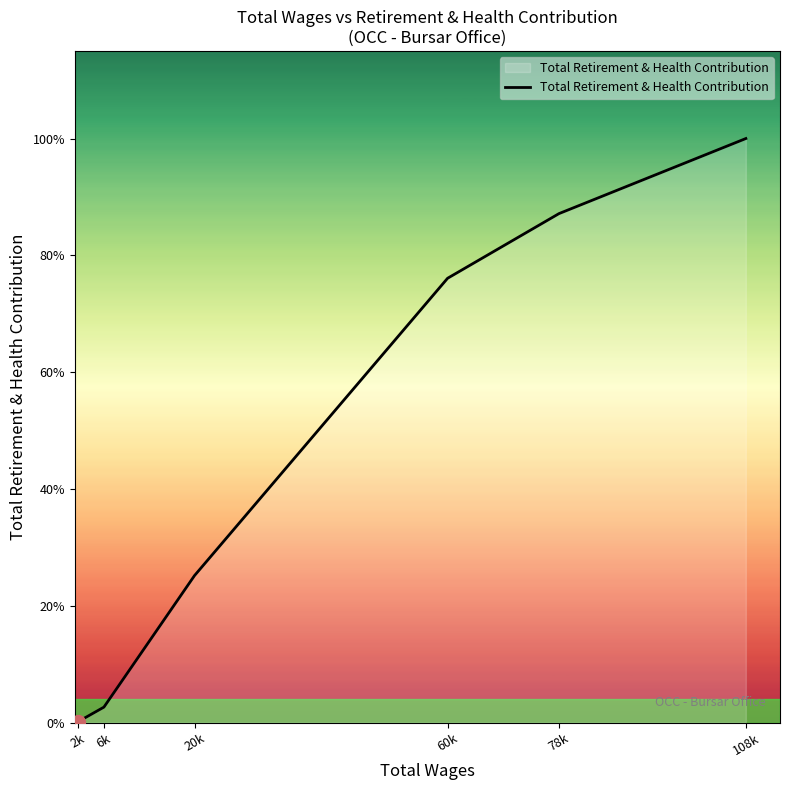

Where does the data first go above 22249?

78k